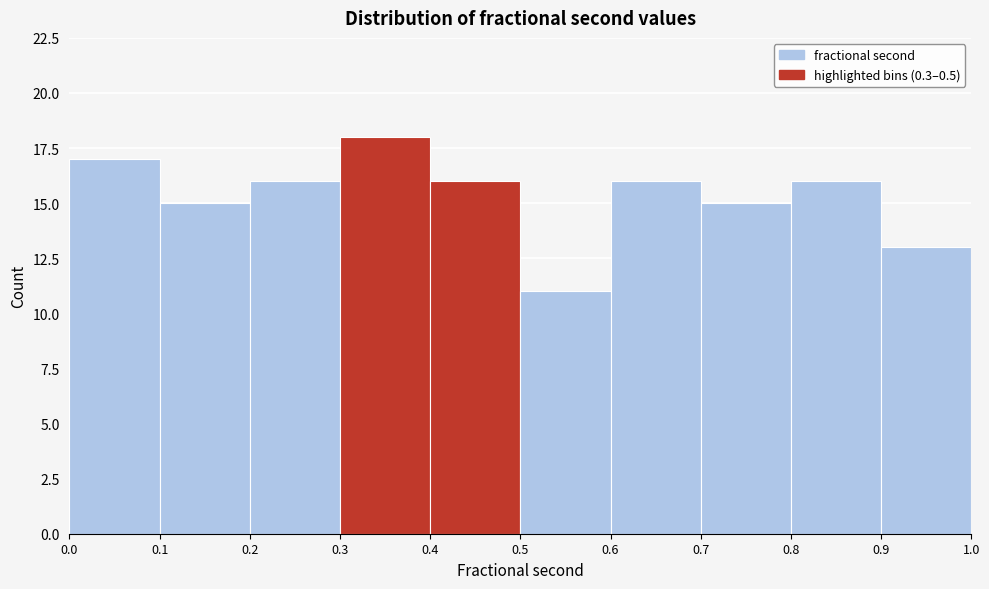

Reading left to right, list every bar in this chart as the range it spans on the x-axis followed by its height. The values are not printed on the chart, so give them approximately, as read against the axis.

0.0 to 0.1: 17
0.1 to 0.2: 15
0.2 to 0.3: 16
0.3 to 0.4: 18
0.4 to 0.5: 16
0.5 to 0.6: 11
0.6 to 0.7: 16
0.7 to 0.8: 15
0.8 to 0.9: 16
0.9 to 1.0: 13